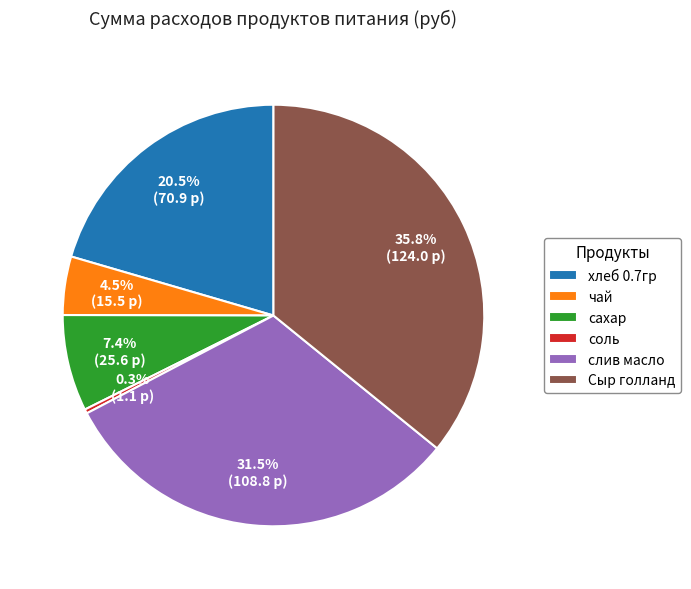

Rank the categories by value from highest to lowest.

Сыр голланд, слив масло, хлеб 0.7гр, сахар, чай, соль